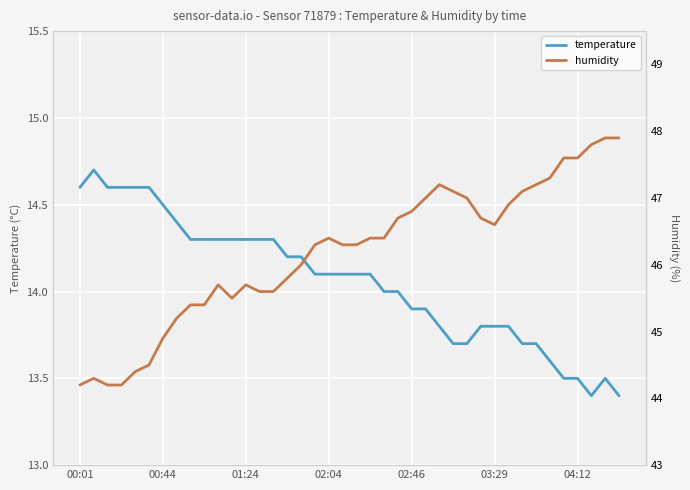

Between 13 and 14, which series saw the biggest shift?

temperature